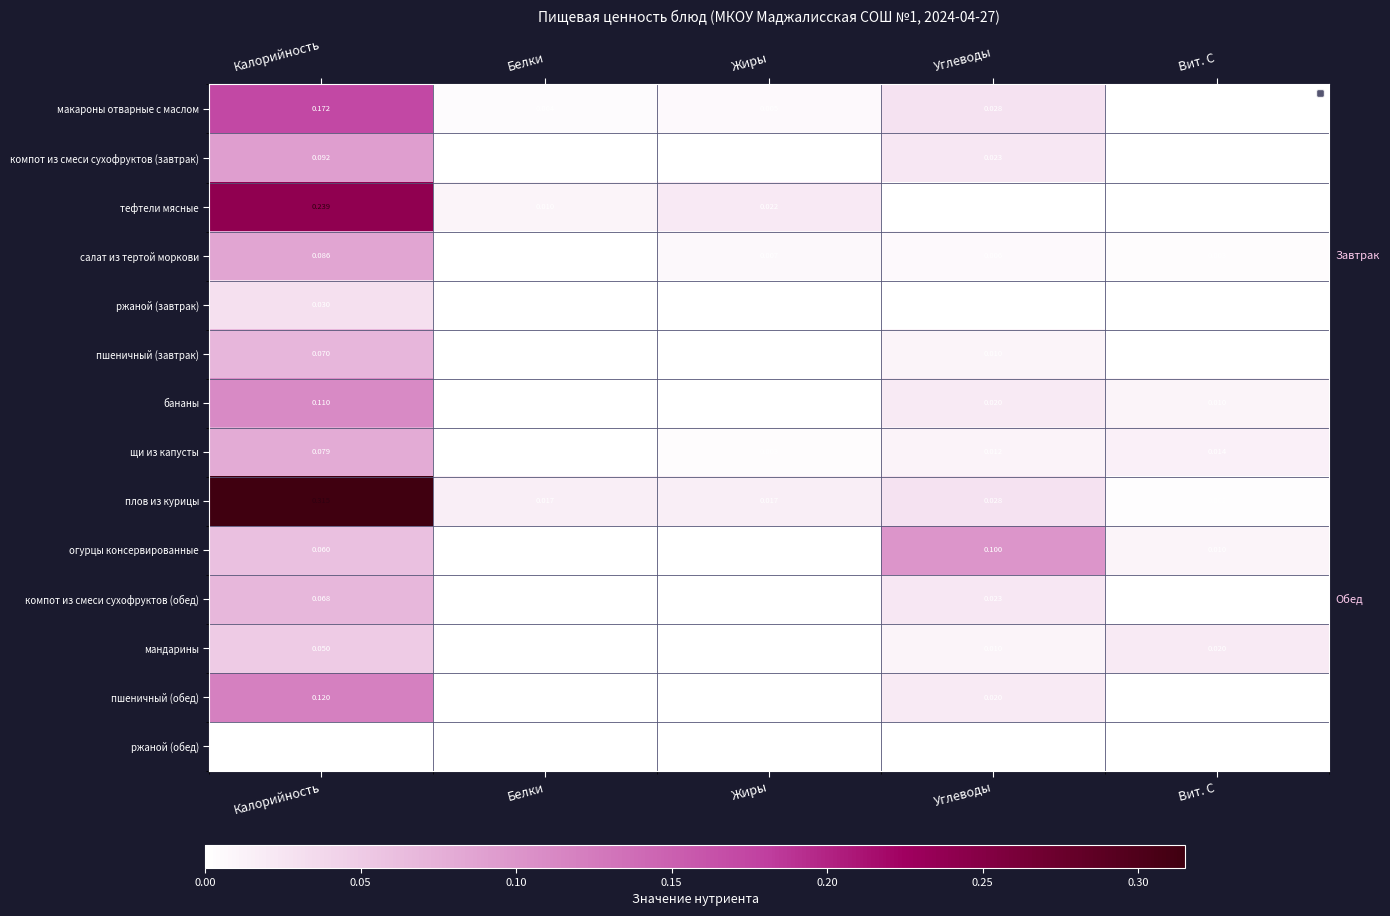

Which category has the highest value in the пшеничный (завтрак) series?

Калорийность